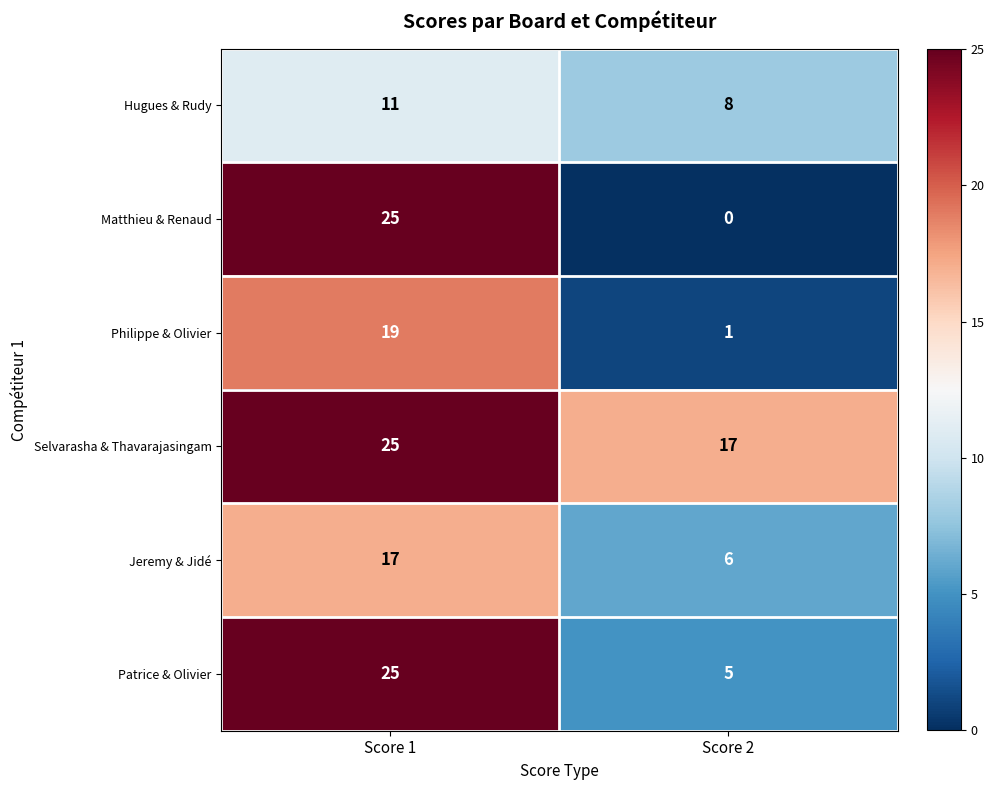

Which series has the largest total across all categories?

Selvarasha & Thavarajasingam